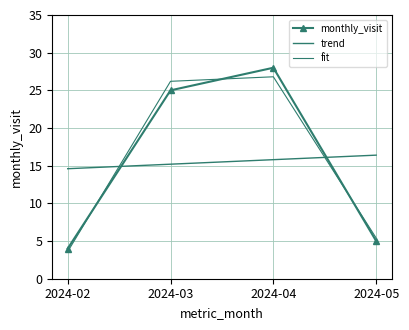

The fit series shows 5.4 at 2024-05. True or false?

True